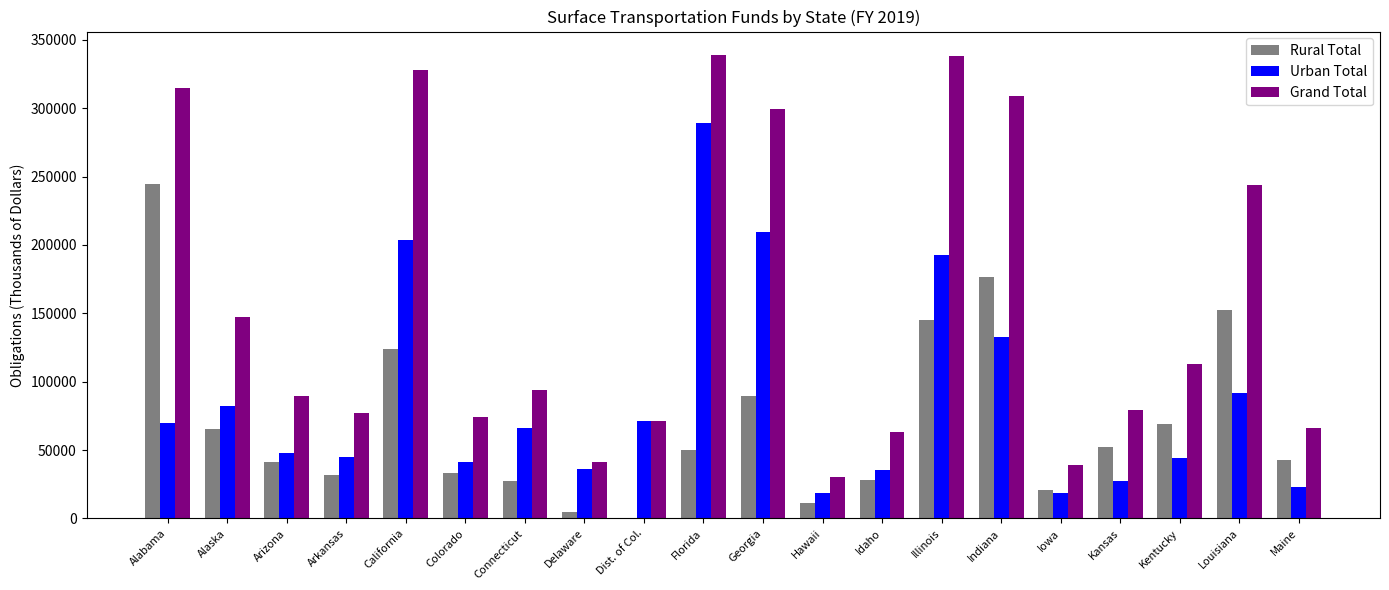

What is the total value across all series at Indiana?

618376